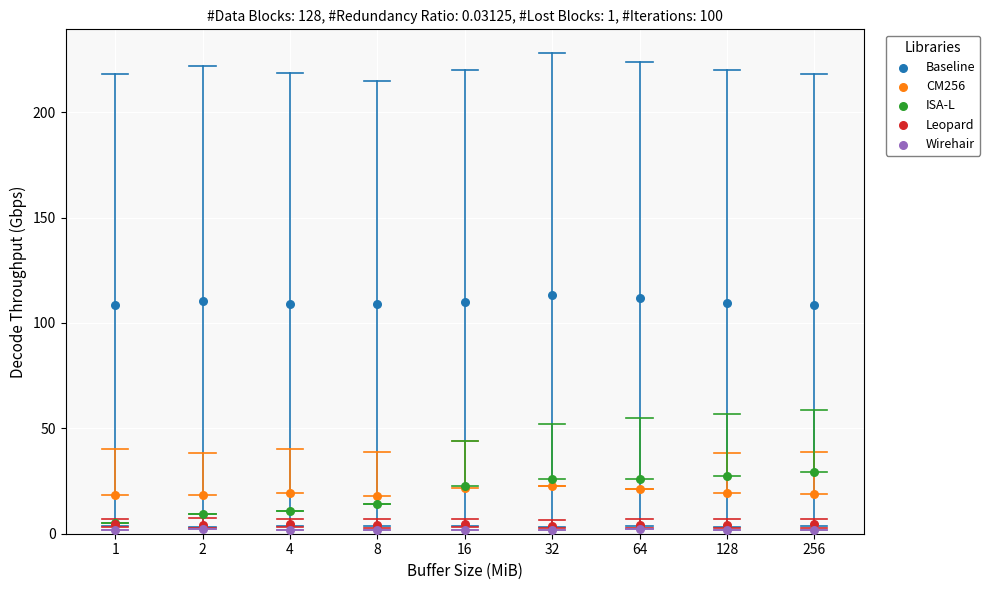

Which series has the widest spread of Y values?

ISA-L